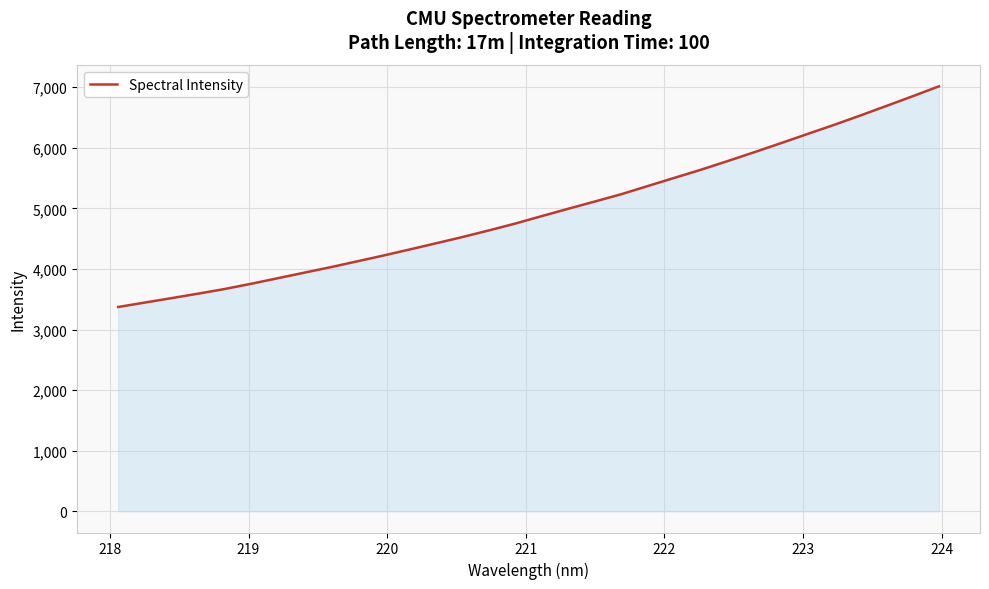

What is the difference between the maximum and minimum values?

3642.1